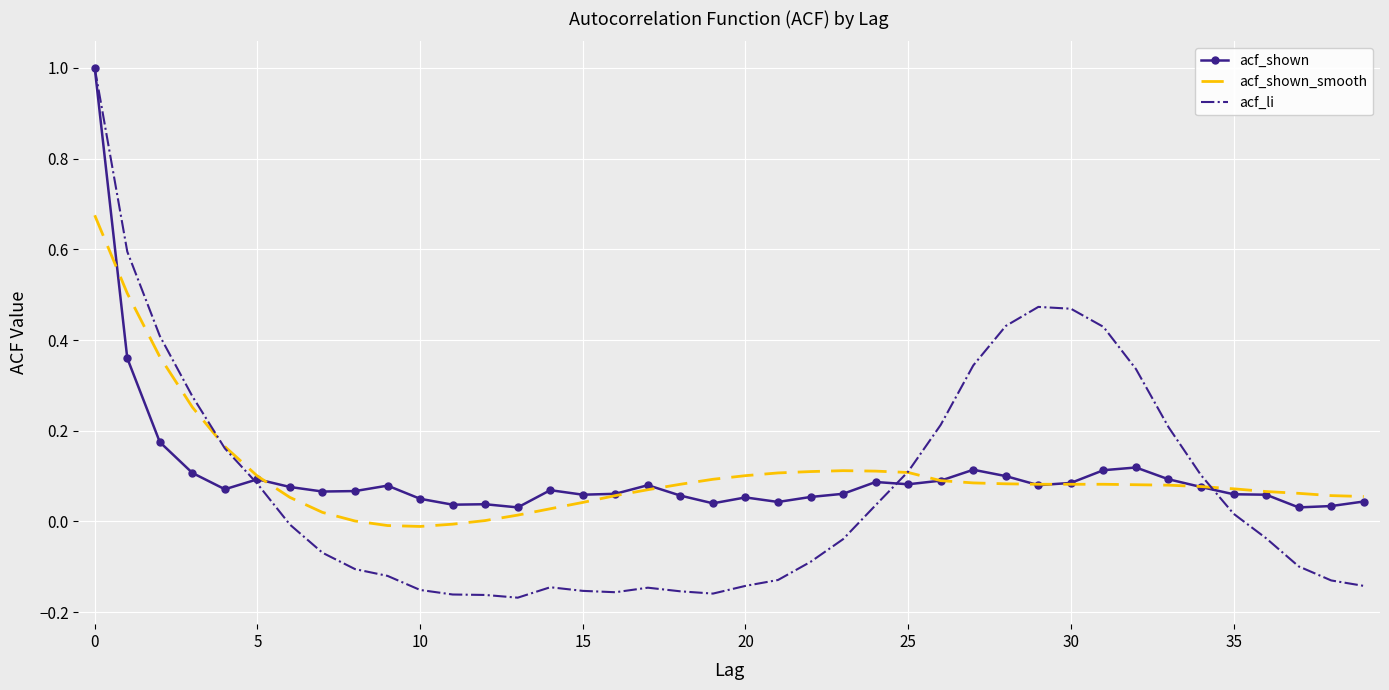

Which series has the largest range (max minus min)?

acf_li